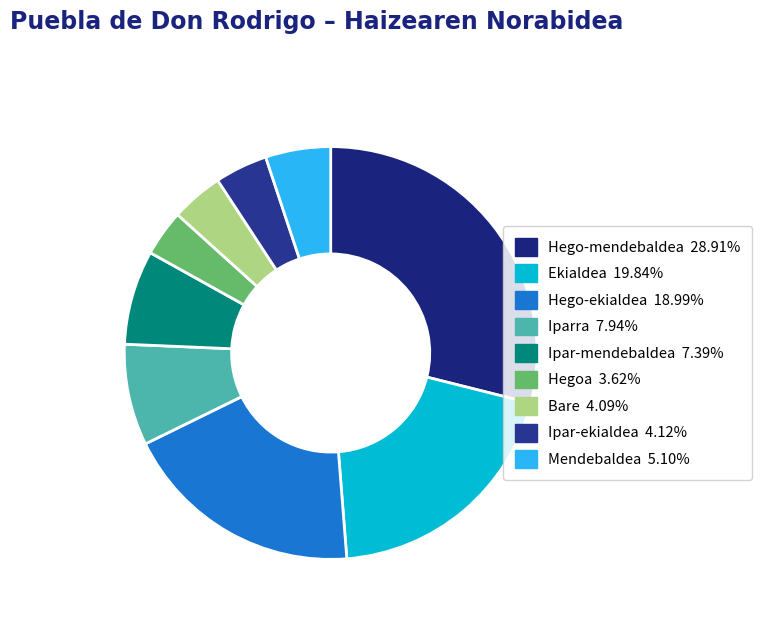

How many slices are in this pie chart?

9